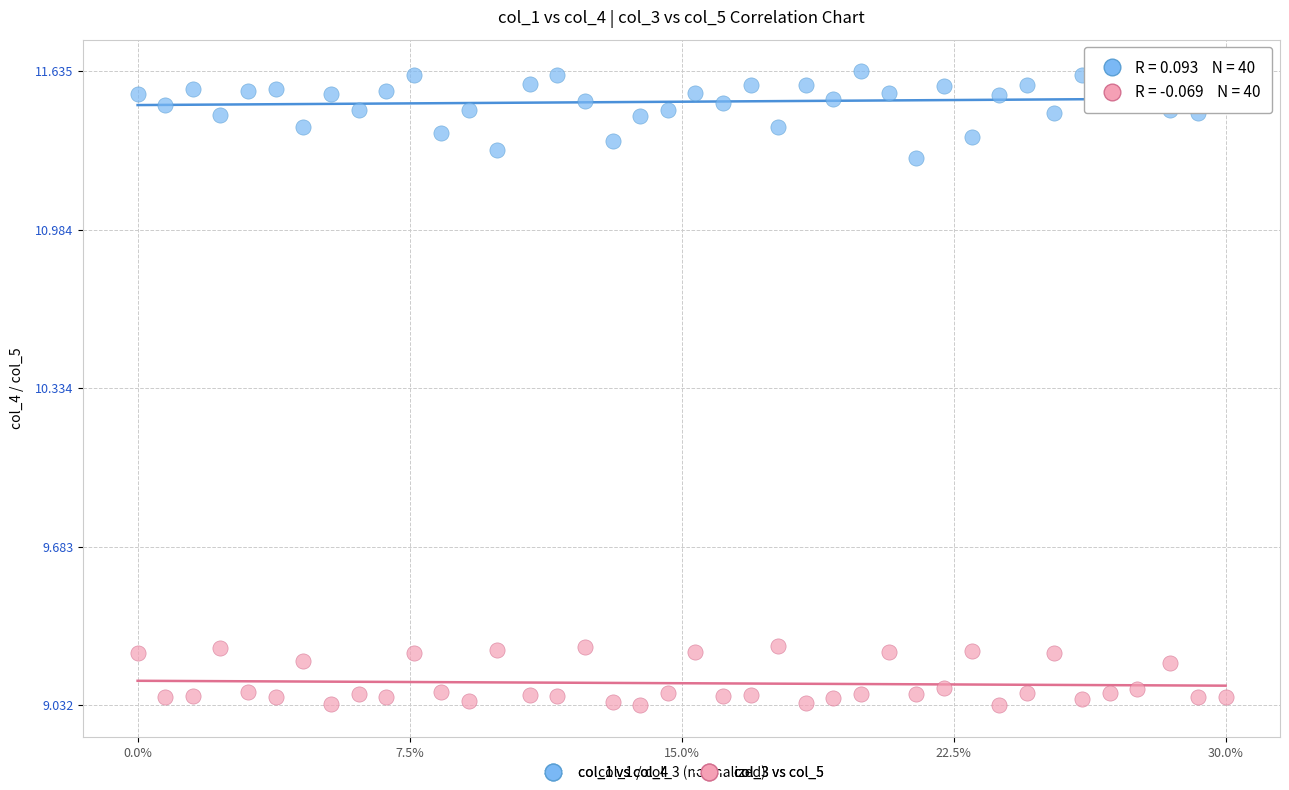

What is the X range (max minus min) for the scatter plot?

1.0